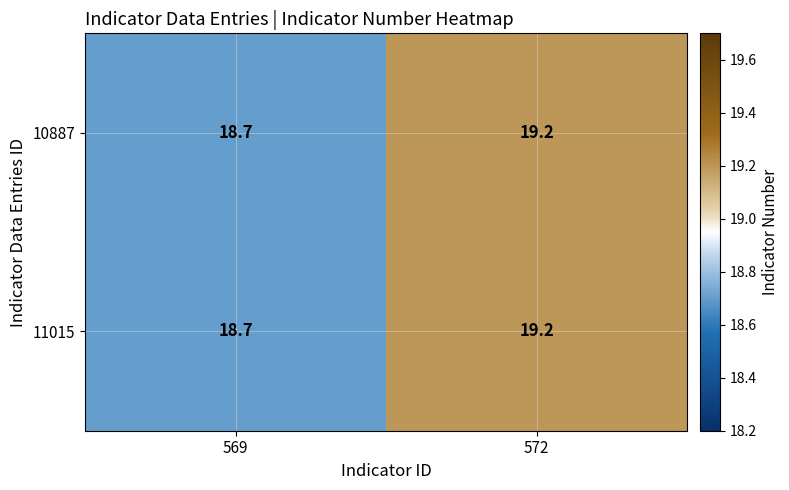

The 10887 series shows 8.1 at 569. True or false?

False